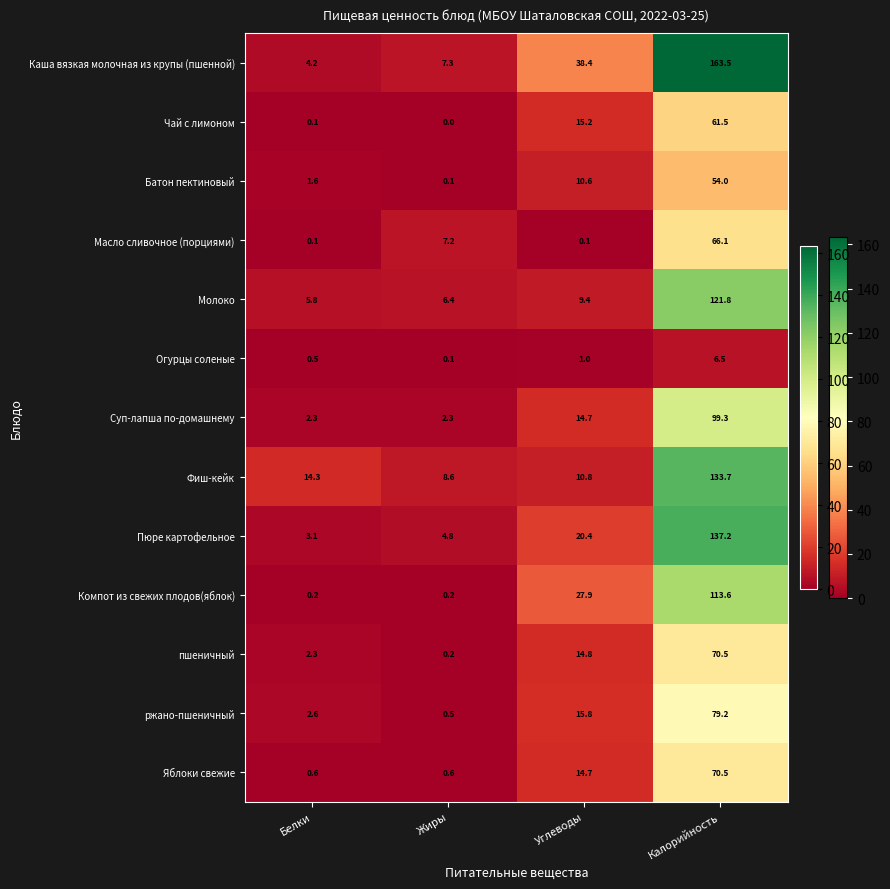

Which series has the largest range (max minus min)?

Каша вязкая молочная из крупы (пшенной)